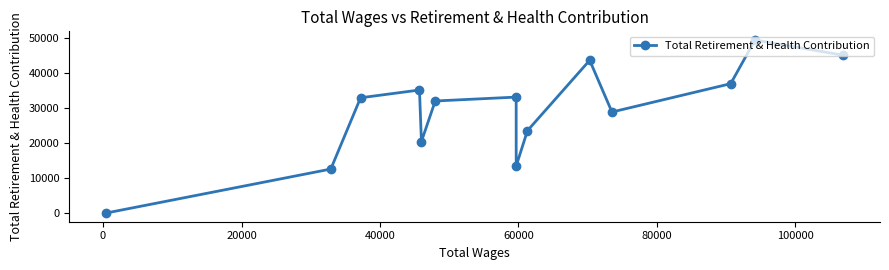

How many values are below 32974?

7